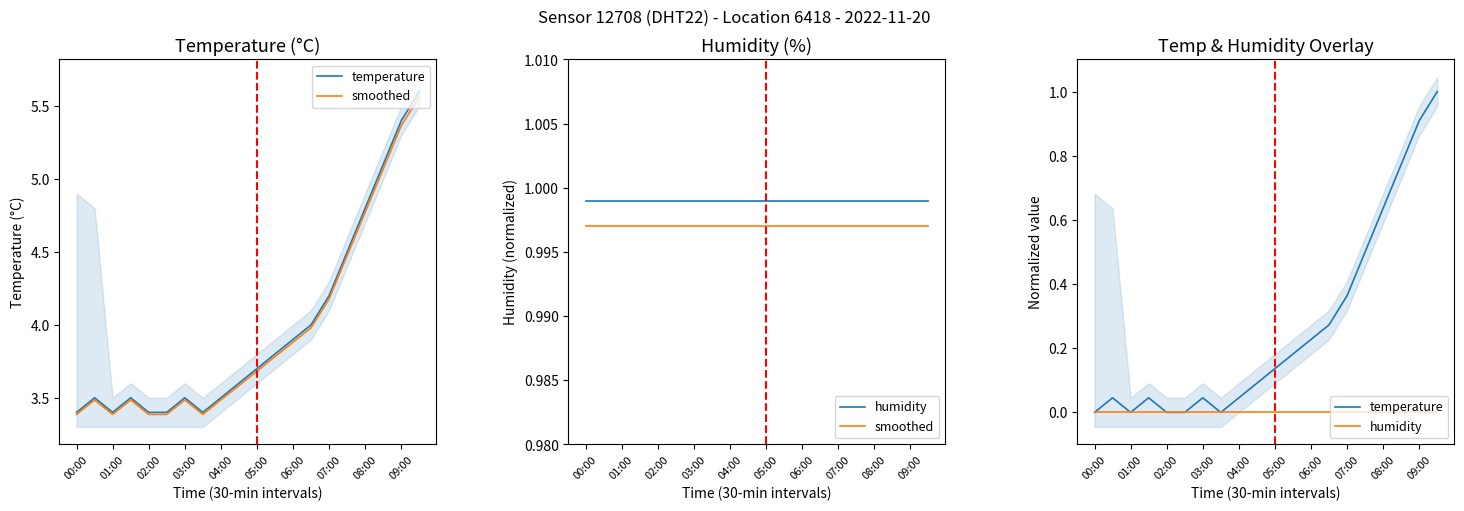

True or false: humidity and temperature cross at least once.

False